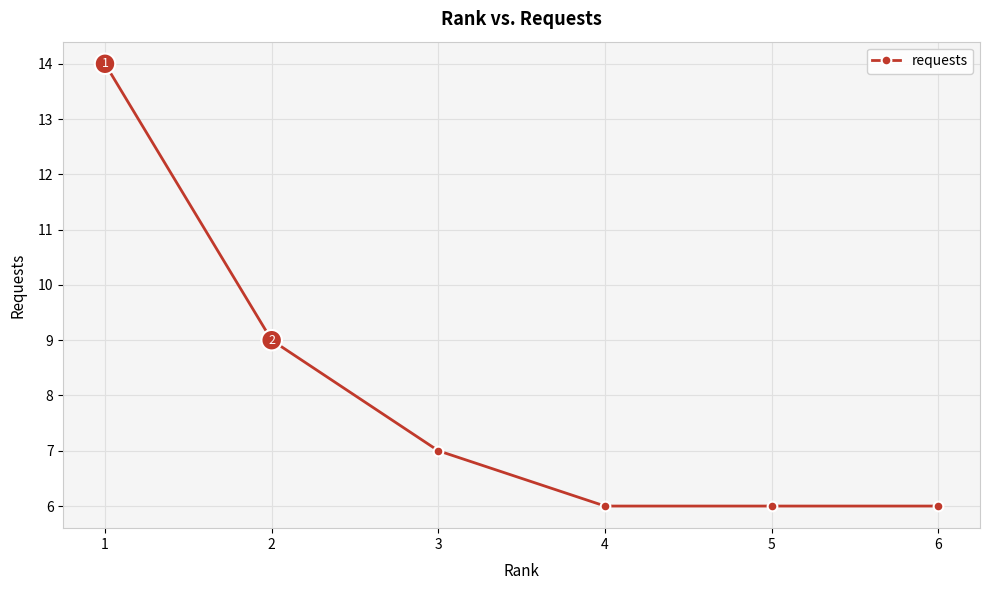

Reading left to right, list all the values displayed in this chart.

1=14	2=9	3=7	4=6	5=6	6=6